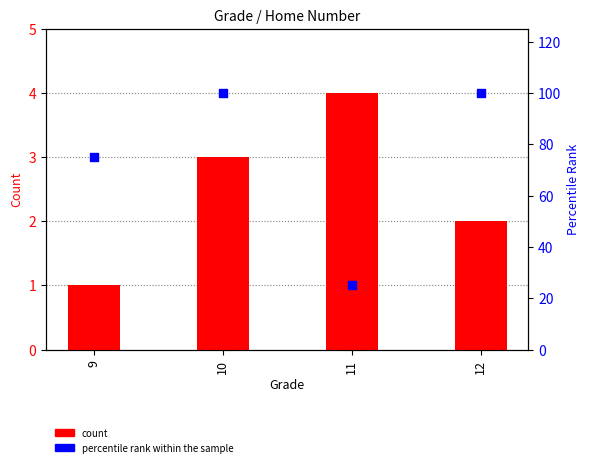

What is the total value across all series at 10?

103